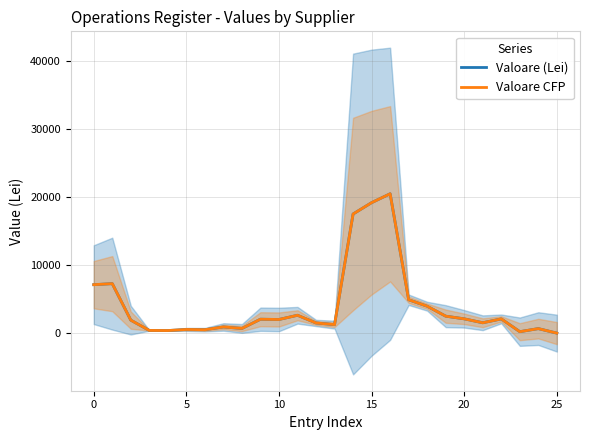

Which series changed the most between 0 and 21?

Valoare (Lei)